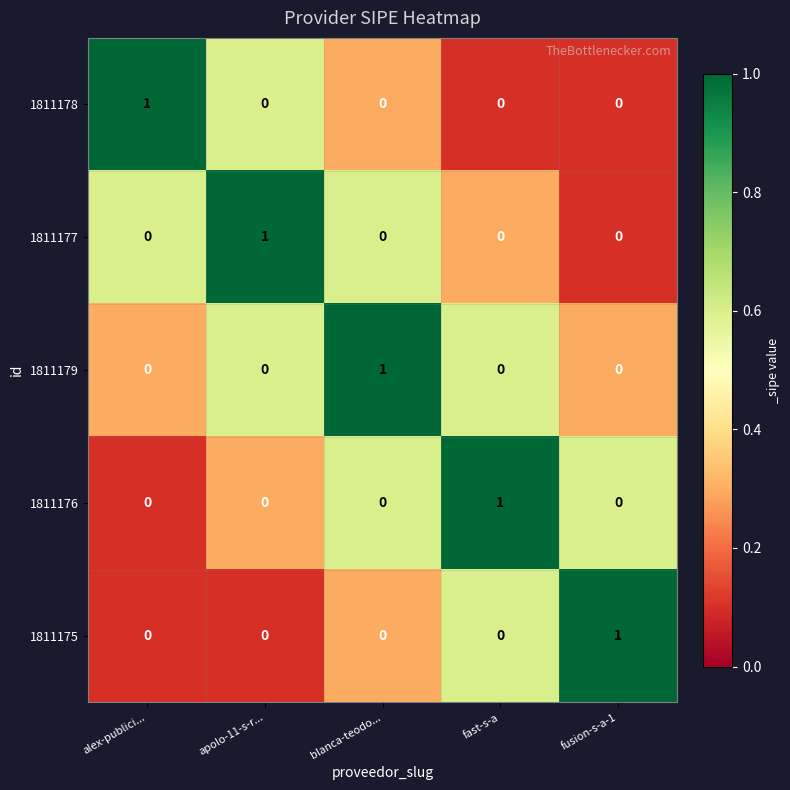

At which label does 1811177 reach its peak?

apolo-11-s-r...